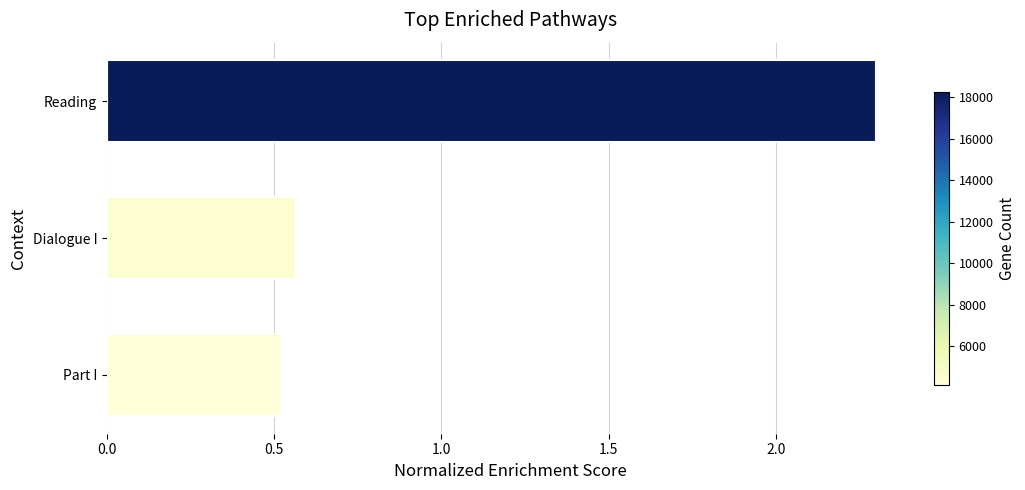

Rank the categories by value from highest to lowest.

Reading, Dialogue I, Part I